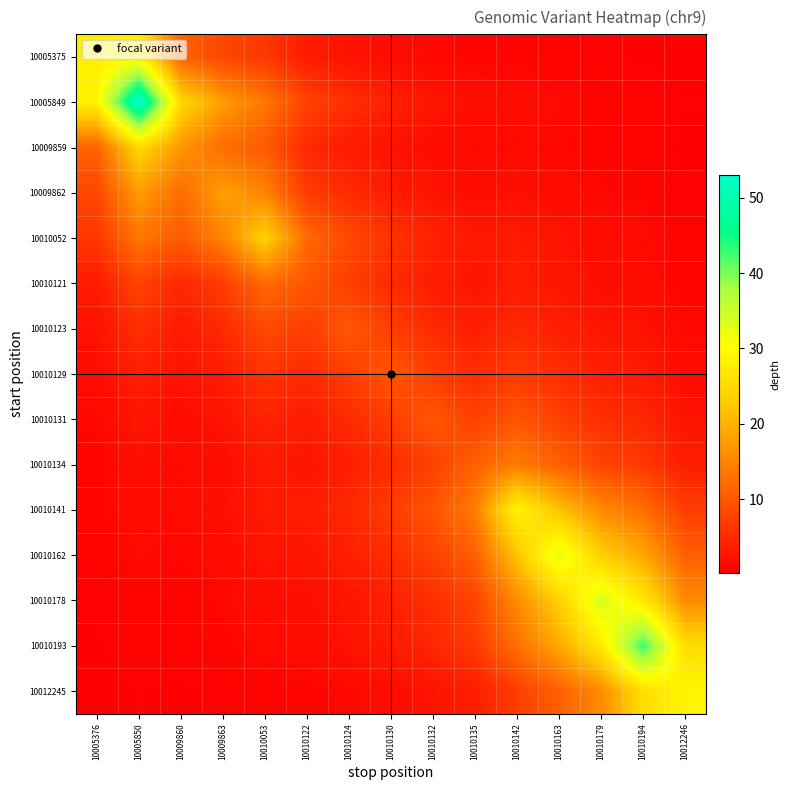

List the series in order of their peak value, highest first.

10005849, 10010193, 10010178, 10010162, 10010141, 10012245, 10005375, 10009859, 10010052, 10009862, 10010134, 10010121, 10010123, 10010129, 10010131